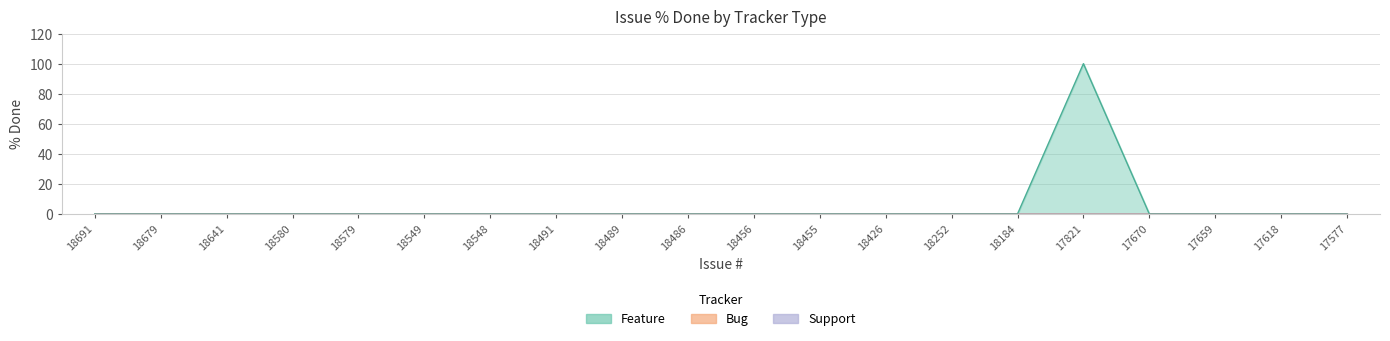

True or false: Feature and Support intersect in this chart.

False